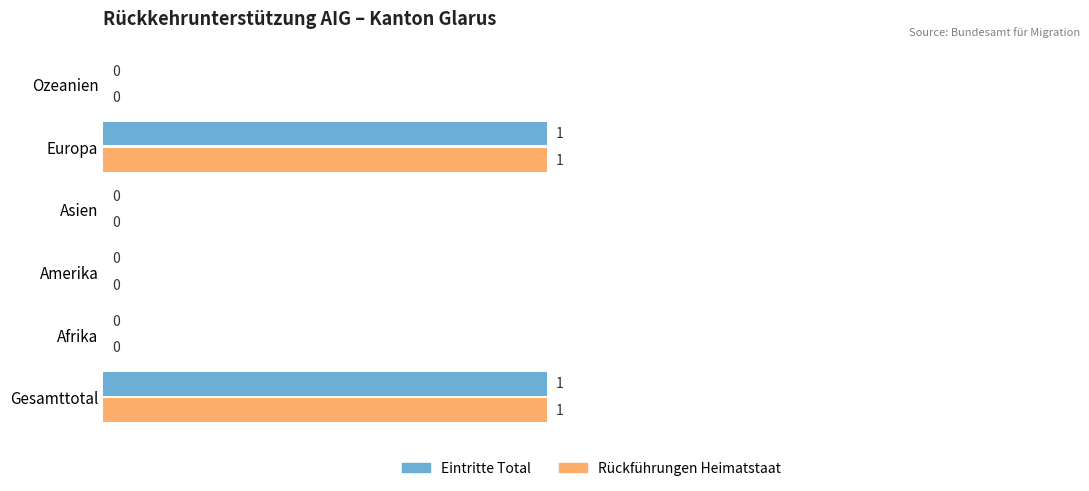

What is the maximum value for Rückführungen Heimatstaat?

1